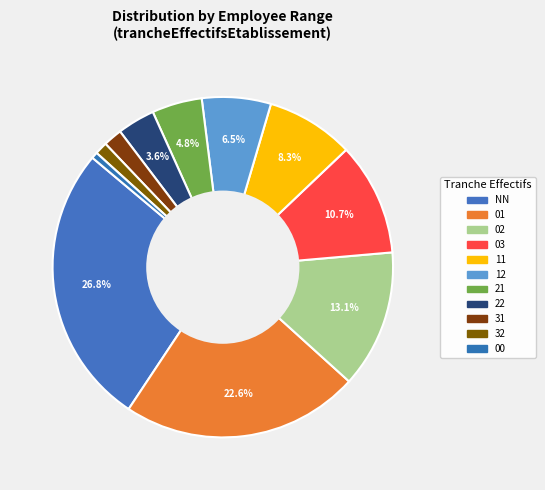

Between 12 and 00, which is larger?

12